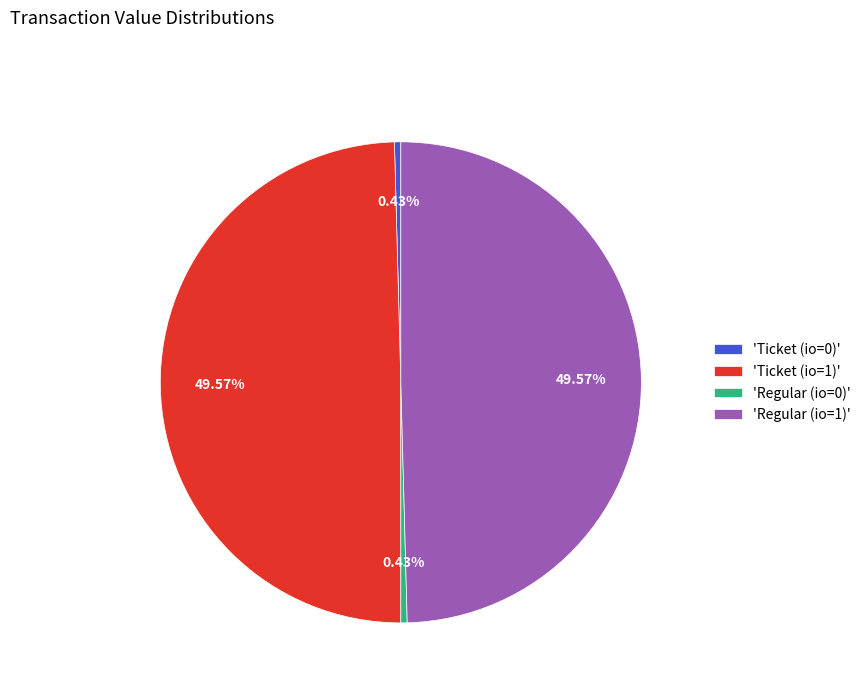

To the nearest percent, what is the average slice percentage?

25%